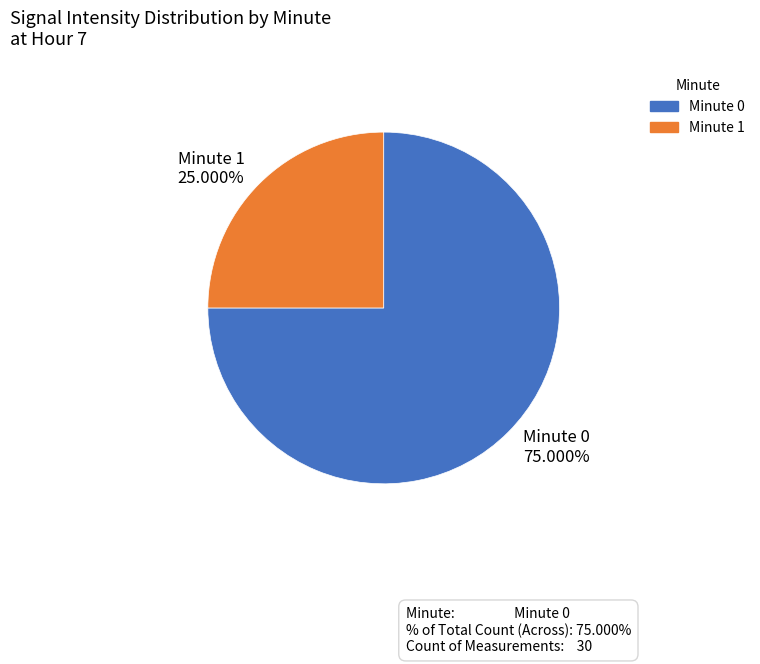

Rank the categories by value from highest to lowest.

Minute 0, Minute 1